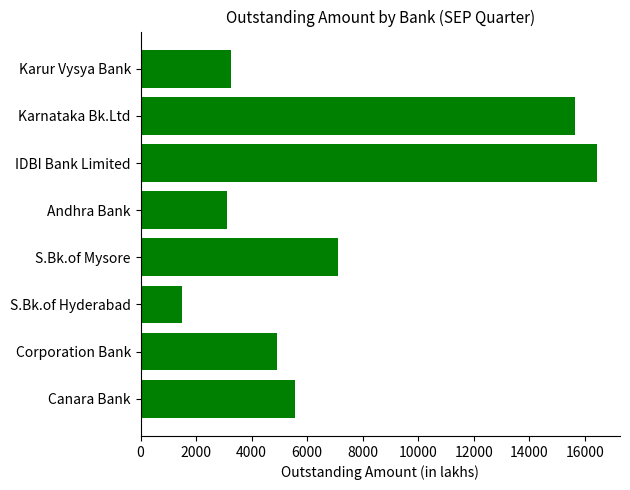

Is it true that the value at Corporation Bank is 4912?

True